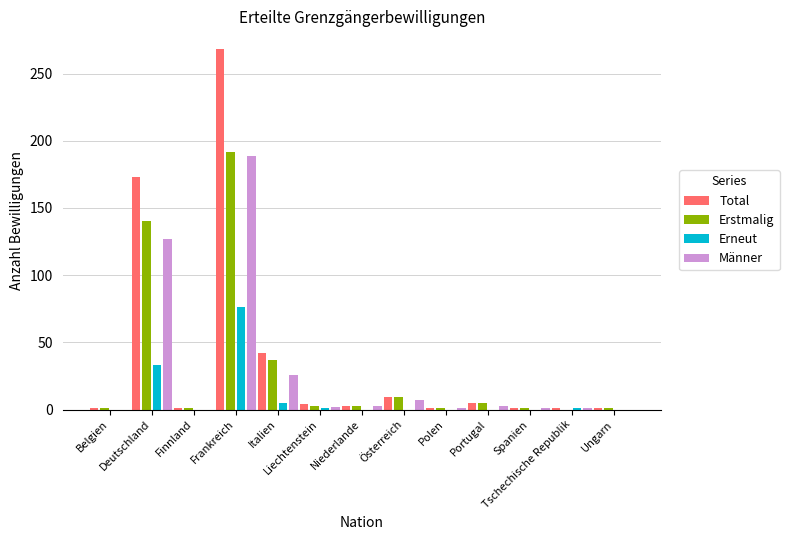

What is the greatest value displayed?

268